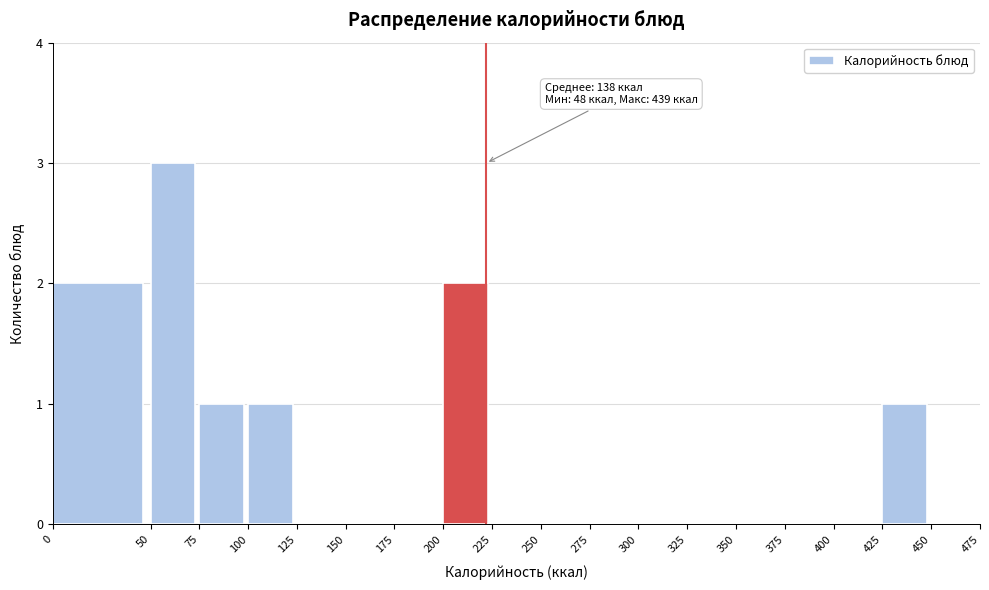

Which range on the x-axis has the tallest bar?

50 to 75